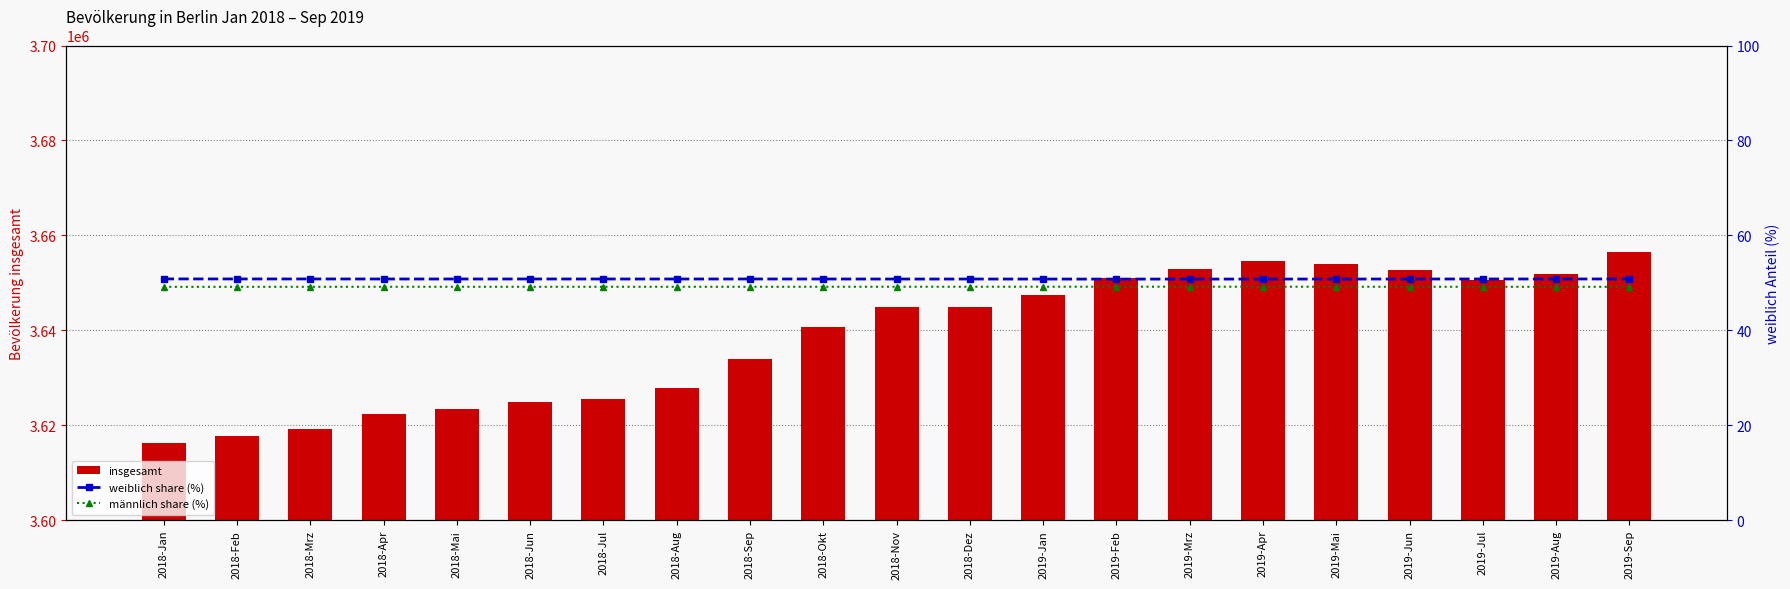

At which category is the sum across all series the highest?

2019-Sep